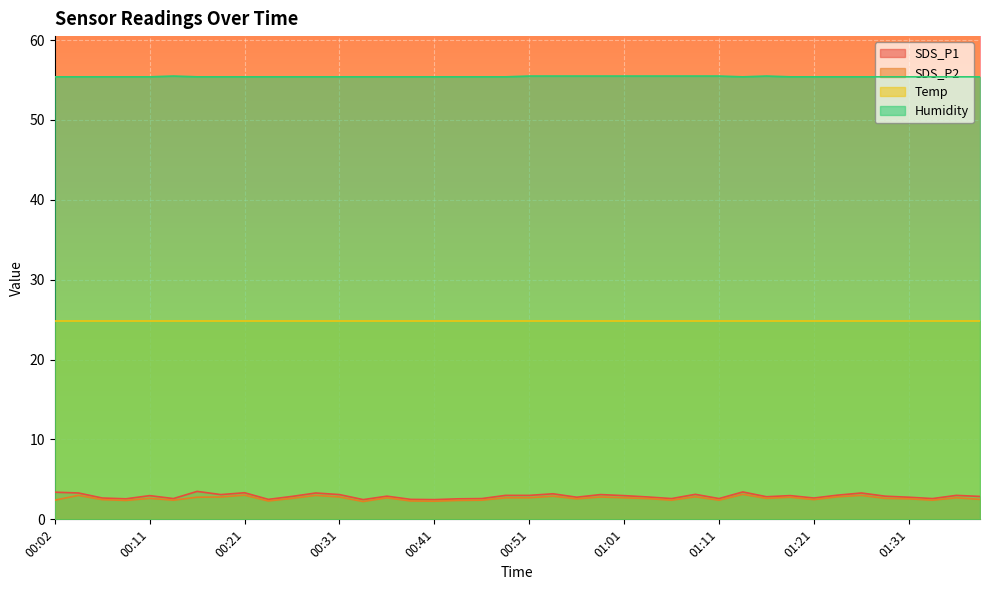

True or false: Humidity and SDS_P1 cross at least once.

False